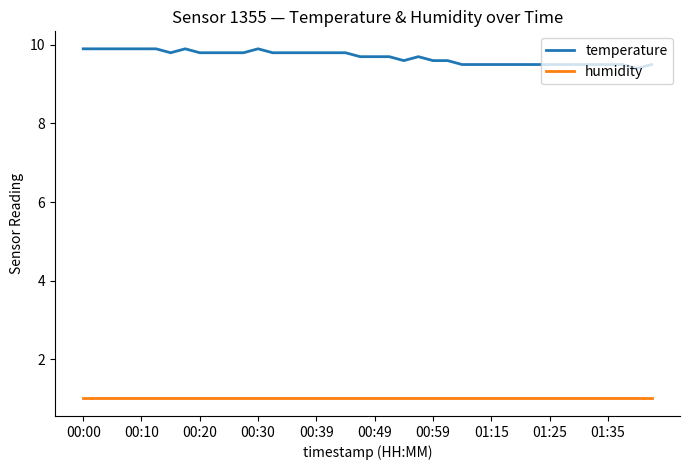

What are all the series names shown in the legend?

temperature, humidity